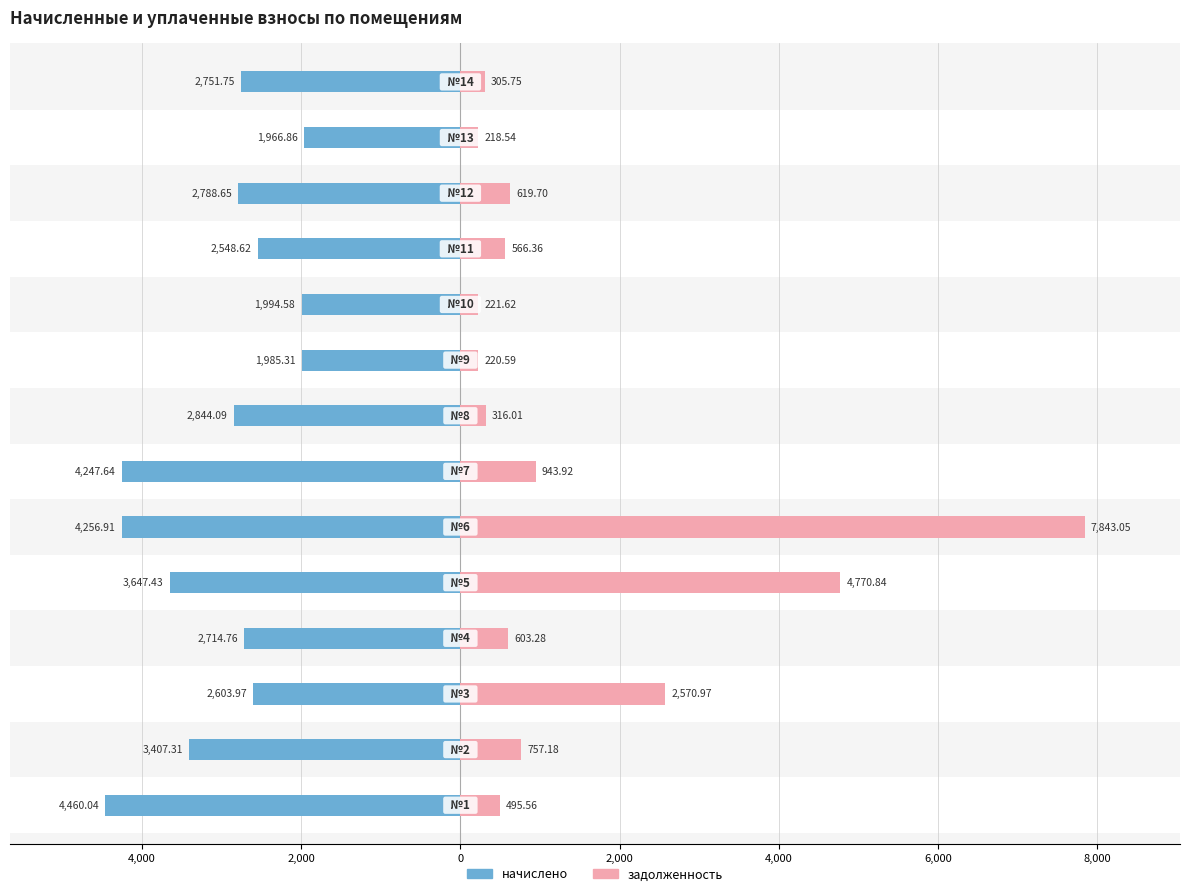

What is the spread (max minus min) of values at 2,000?

5174.9